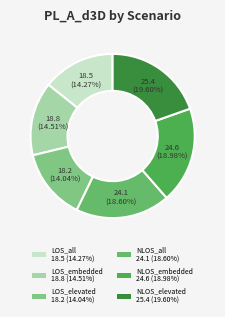

To the nearest percent, what portion does NLOS_embedded represent?

19%